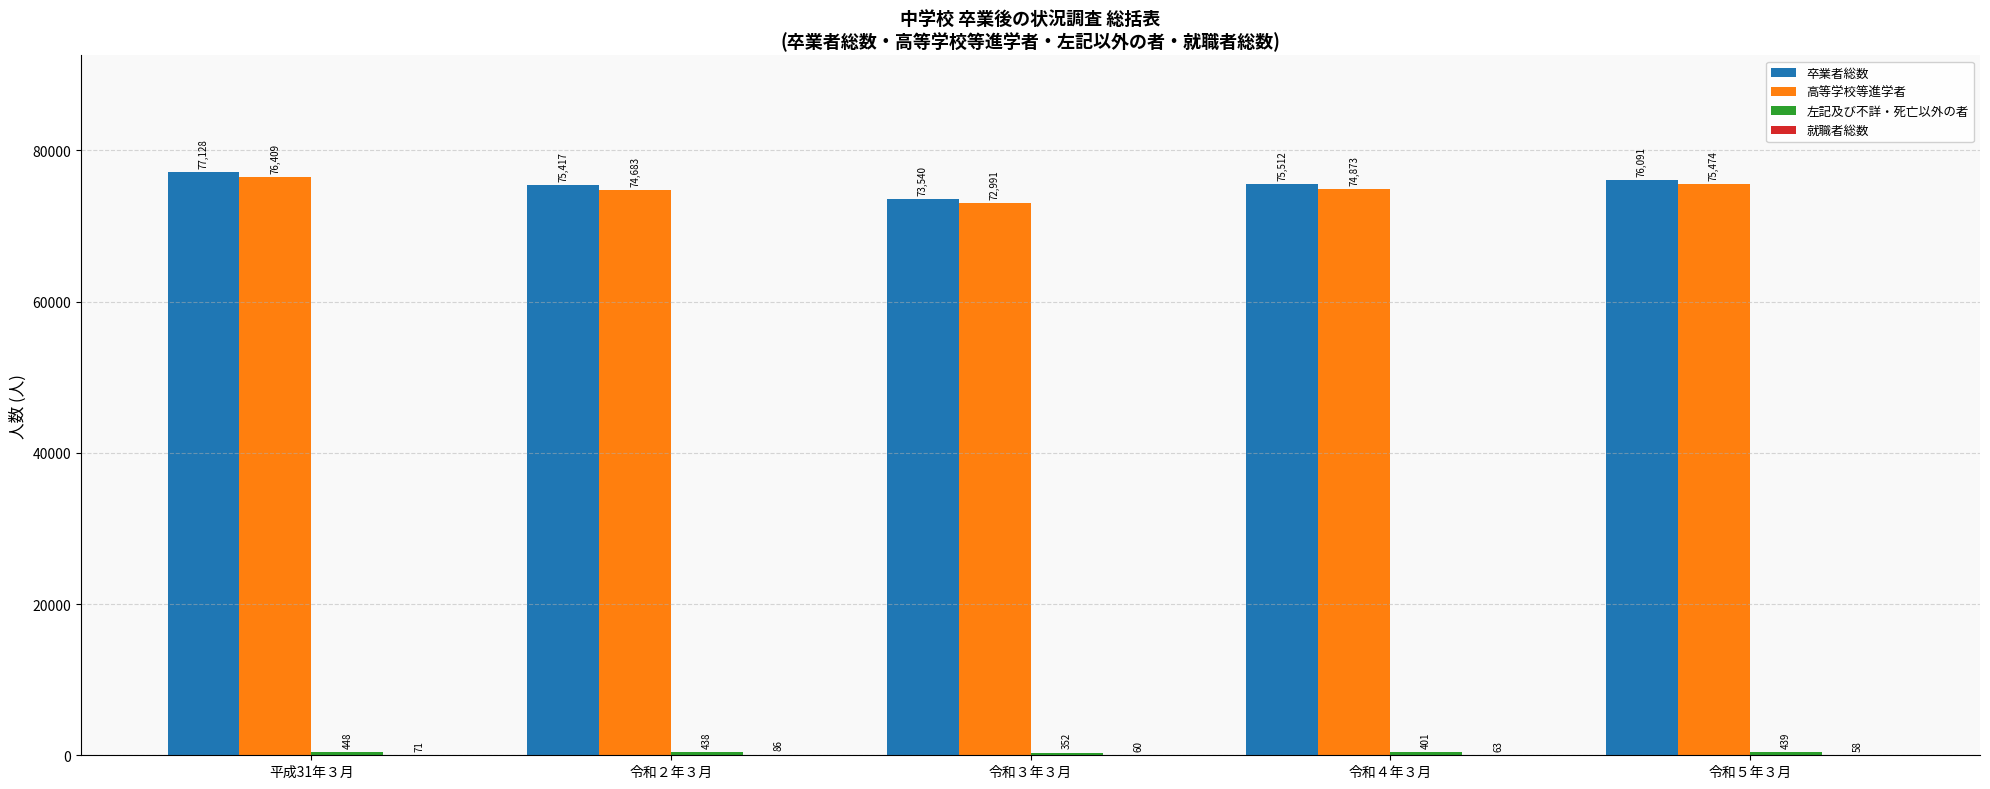

The value of 卒業者総数 at 令和２年３月 is 75417. True or false?

True